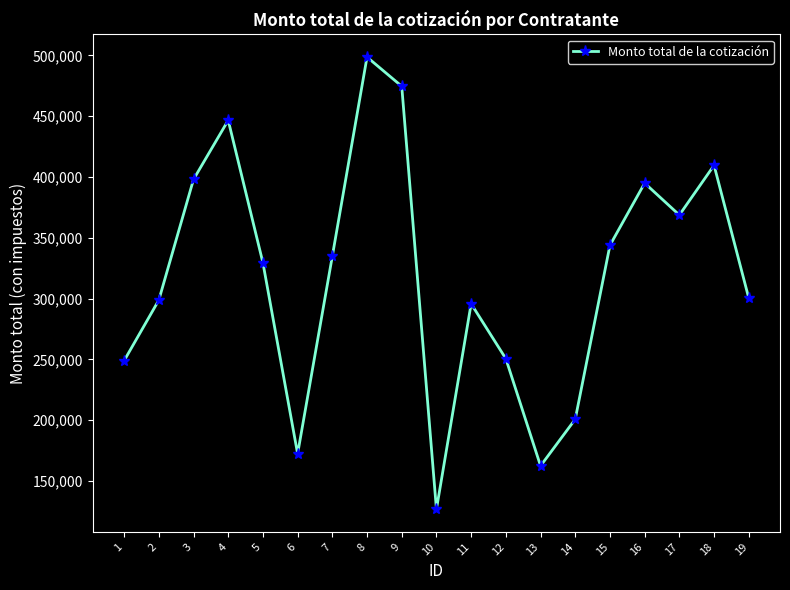

How many data points are less than 329440?

9